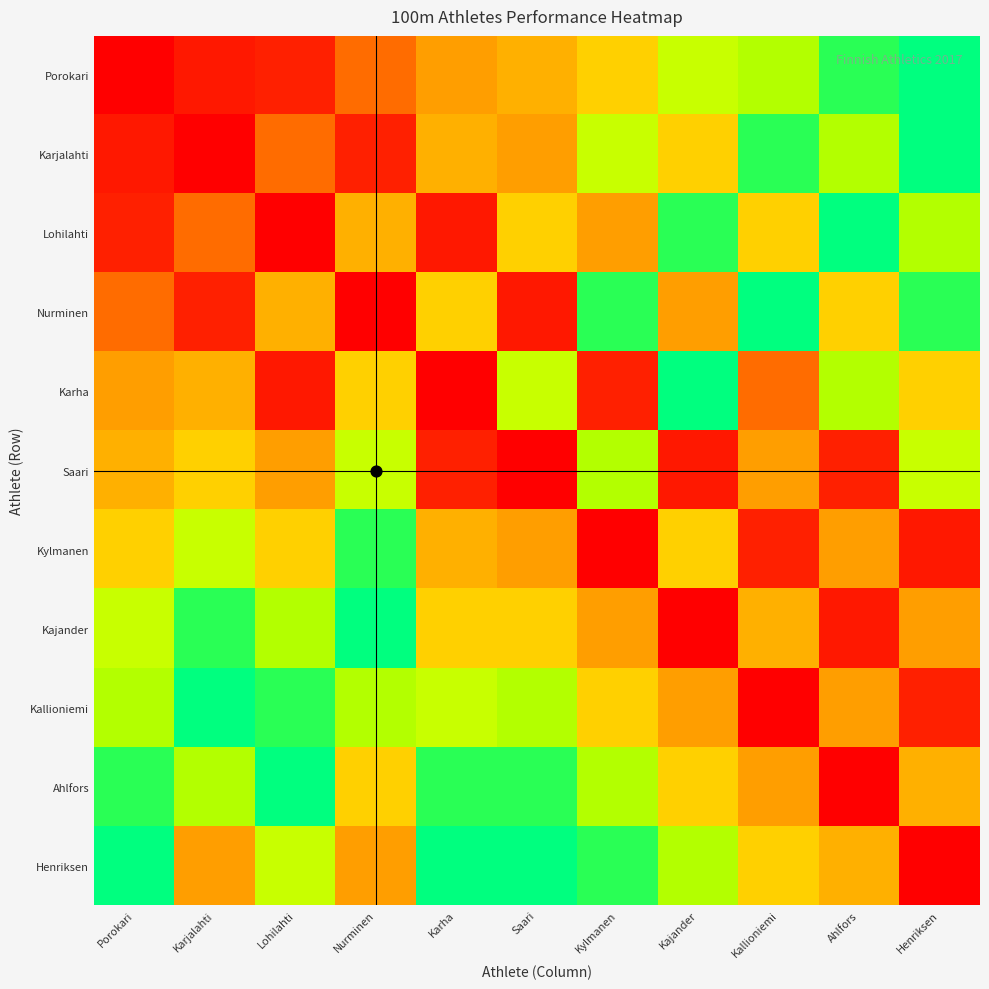

At which category does the chart reach its peak across all series?

Henriksen